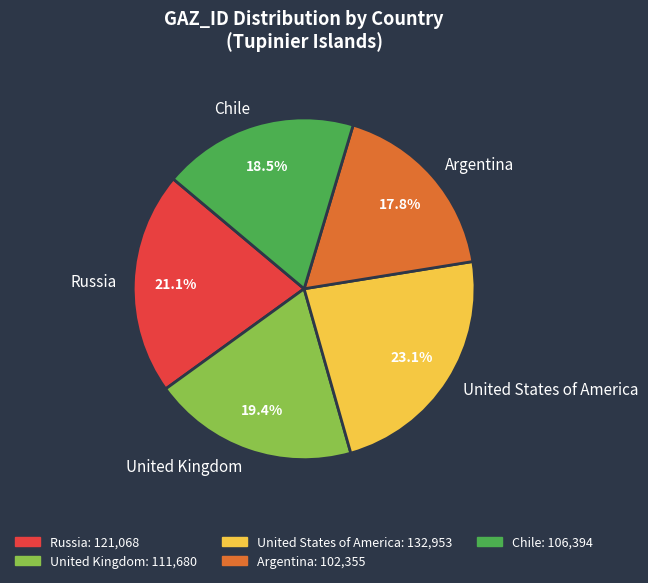

Is the sum of United Kingdom and Chile greater than half?

No